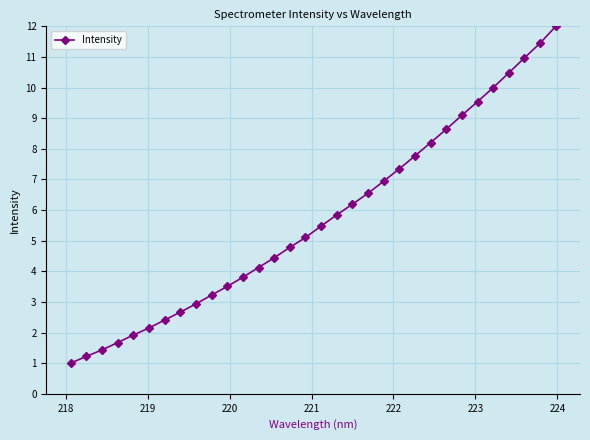

What is the difference between the second highest and minimum values?

10.5